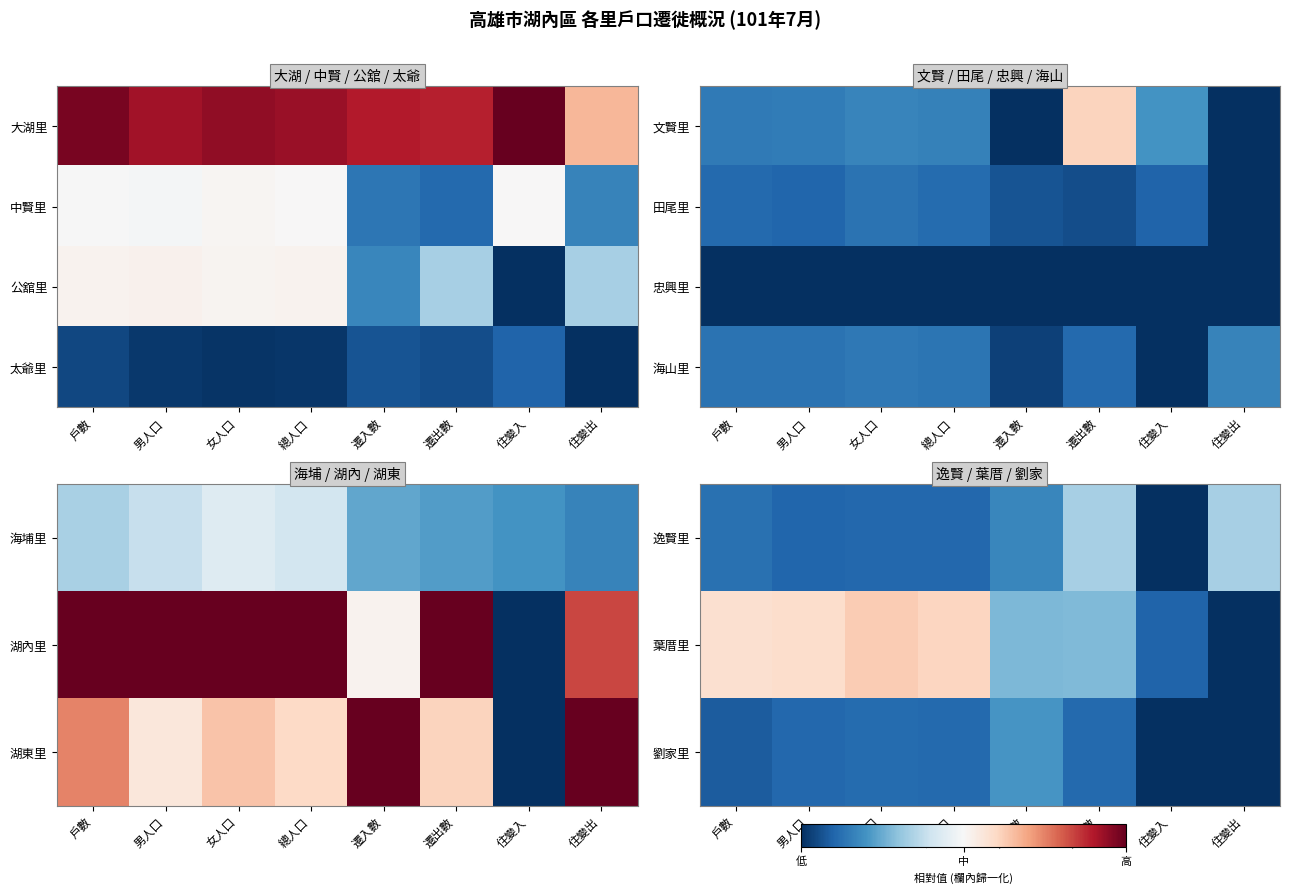

Which category has the highest value in the 劉家里 series?

遷入數